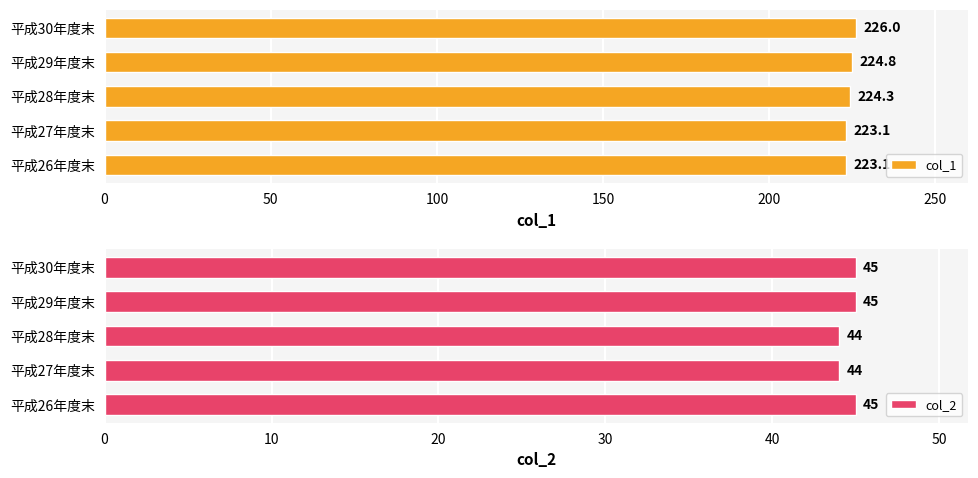

How many groups of bars are there?

5